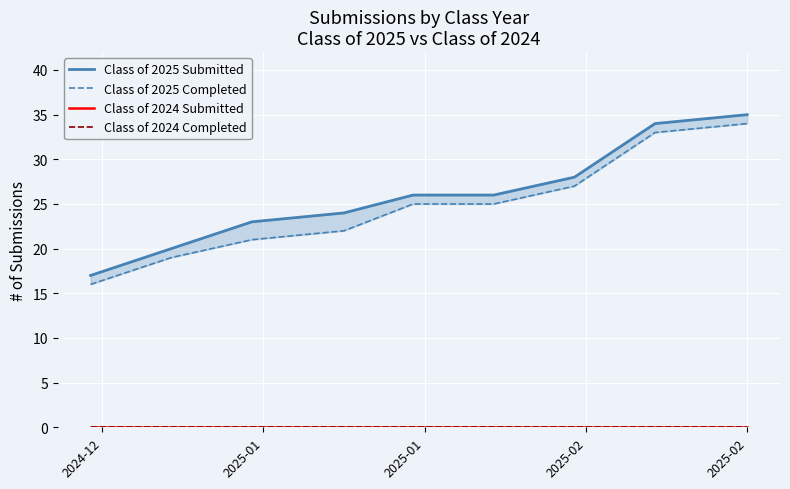

What is the label of the 7th point from the right?

2025-01